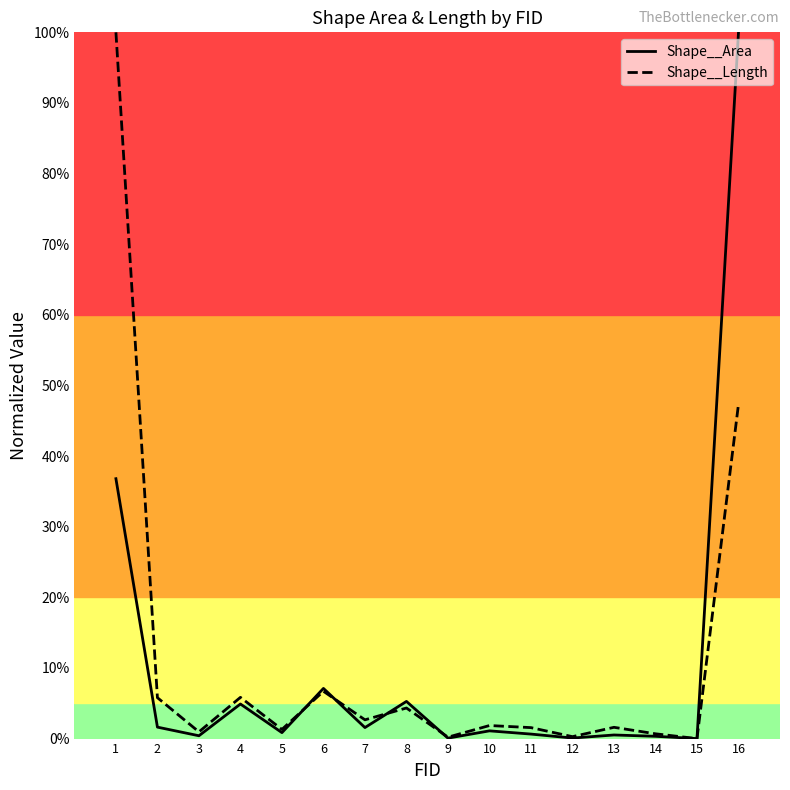

In Shape__Area, how many points are lower than both neighbors (excluding endpoints)?

6